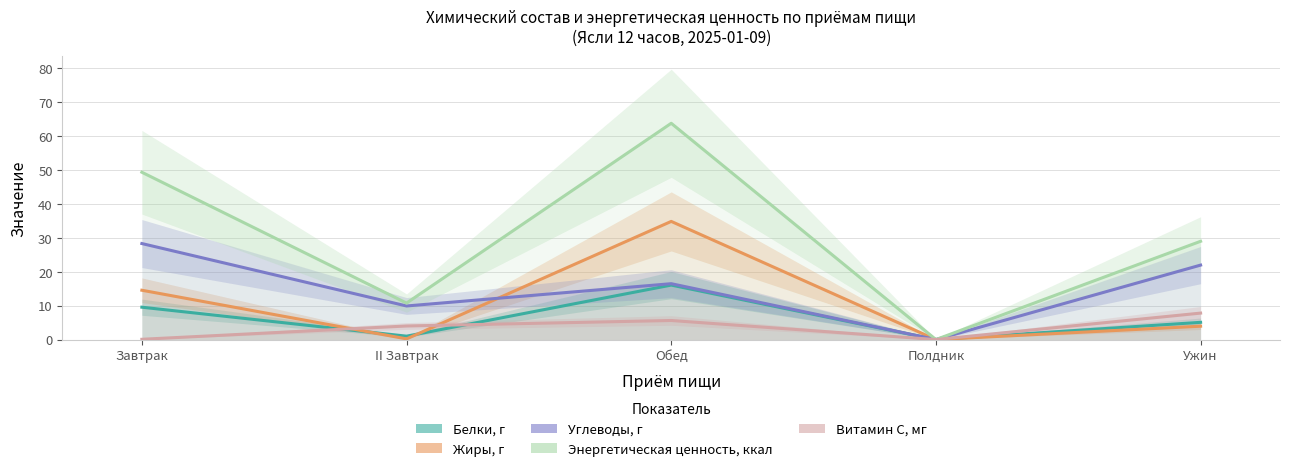

How many series are shown in this chart?

5